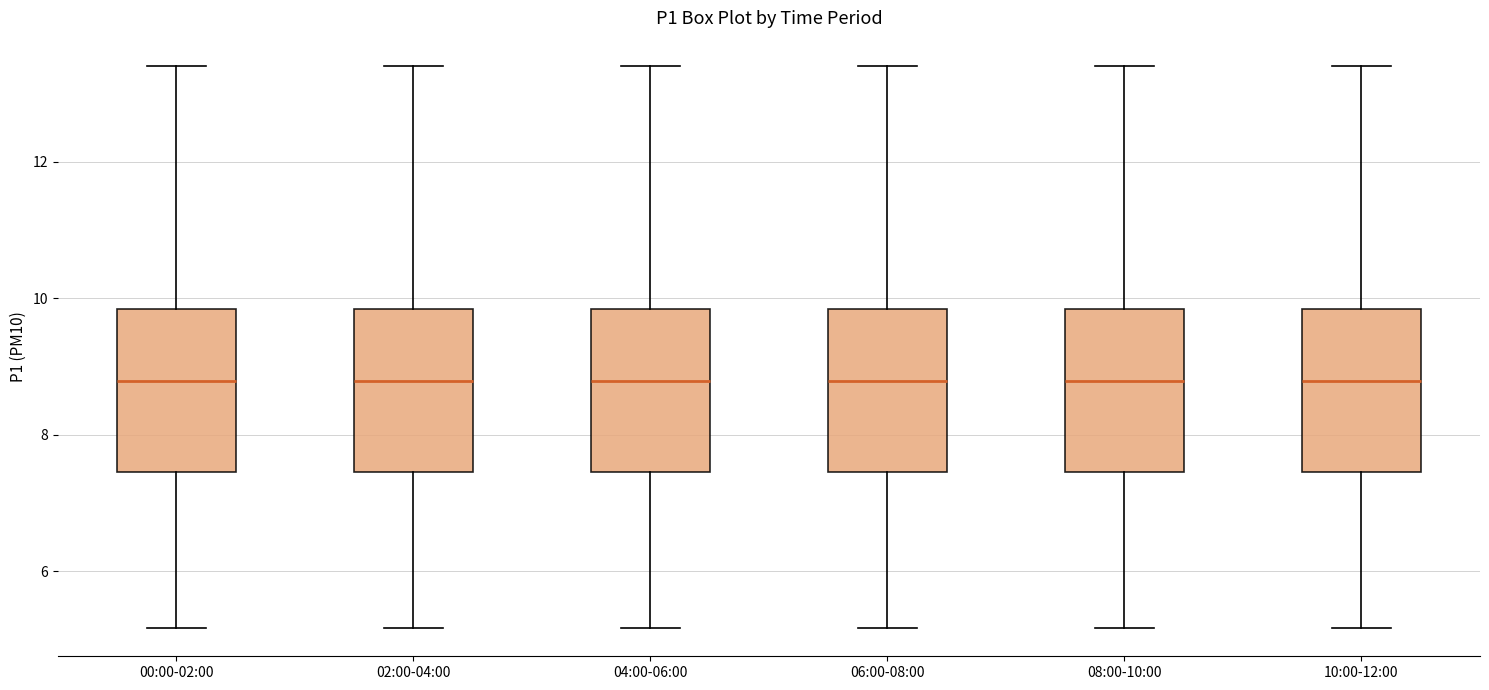

Reading left to right, transcribe this box plot: for each box, give where its median line is, the range the box spans, and where its two whiskers end, as read against the y-axis. The values are not printed on the chart, so give them approximately, as read against the axis.

00:00-02:00: median 8.8, box 7.4 to 9.8, whiskers 5.2 to 13.4
02:00-04:00: median 8.8, box 7.4 to 9.8, whiskers 5.2 to 13.4
04:00-06:00: median 8.8, box 7.4 to 9.8, whiskers 5.2 to 13.4
06:00-08:00: median 8.8, box 7.4 to 9.8, whiskers 5.2 to 13.4
08:00-10:00: median 8.8, box 7.4 to 9.8, whiskers 5.2 to 13.4
10:00-12:00: median 8.8, box 7.4 to 9.8, whiskers 5.2 to 13.4